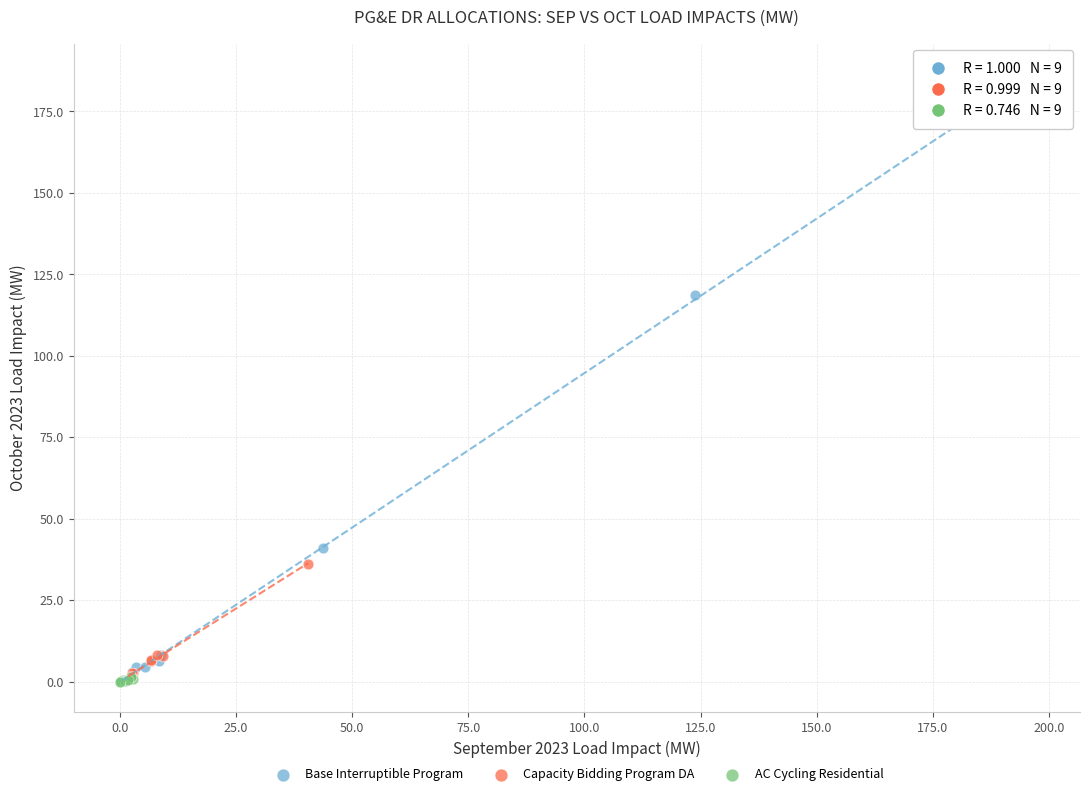

Which series contains the highest Y value?

Base Interruptible Program